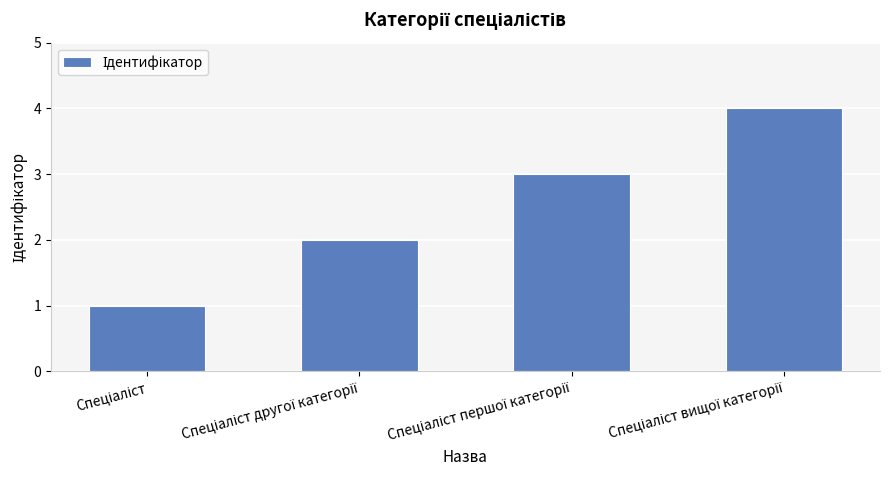

How many data points are less than 3?

2